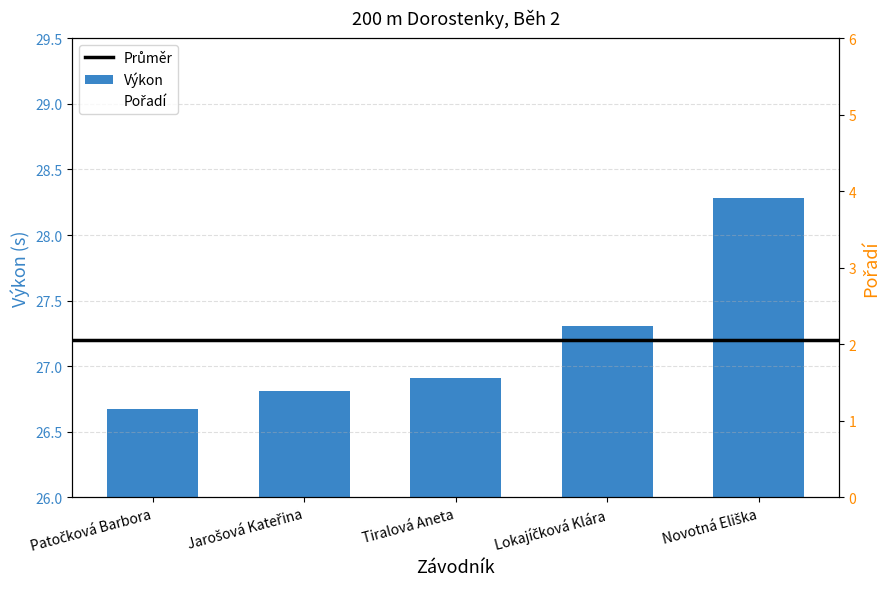

Which series has the widest spread of Y values?

Pořadí